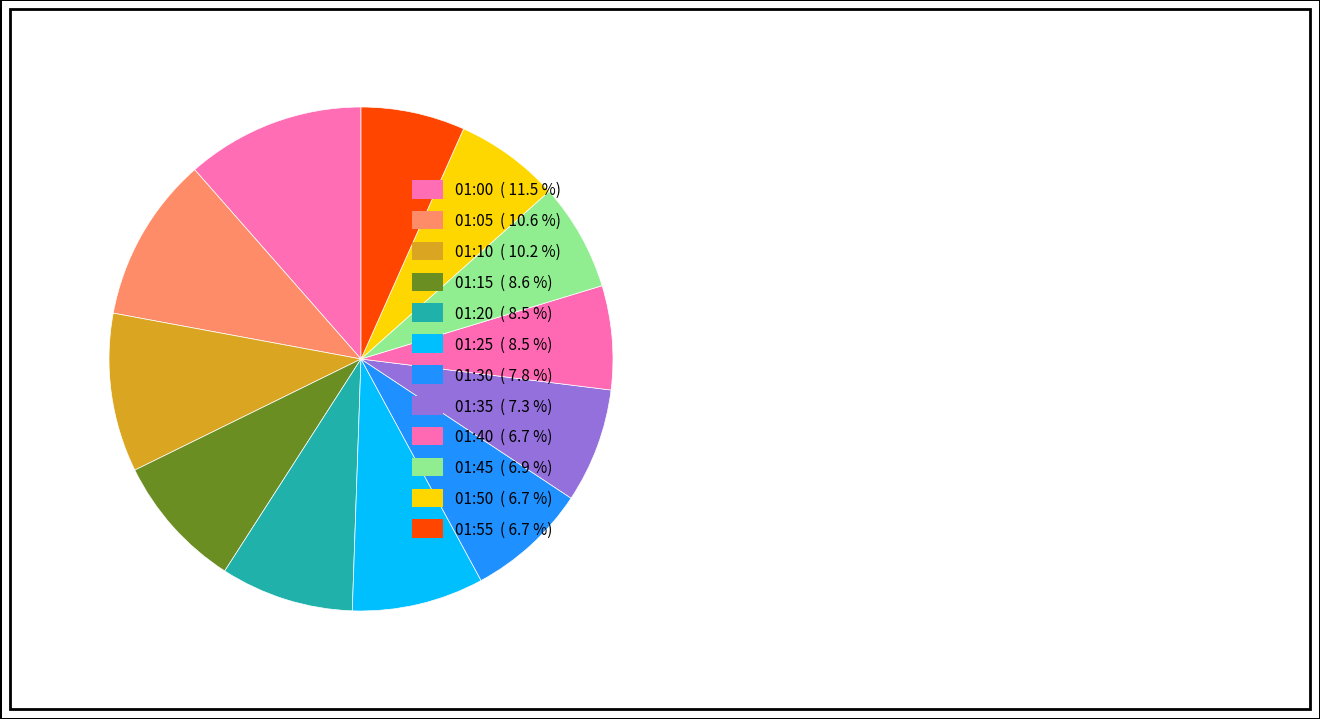

How many segments does this pie chart have?

12